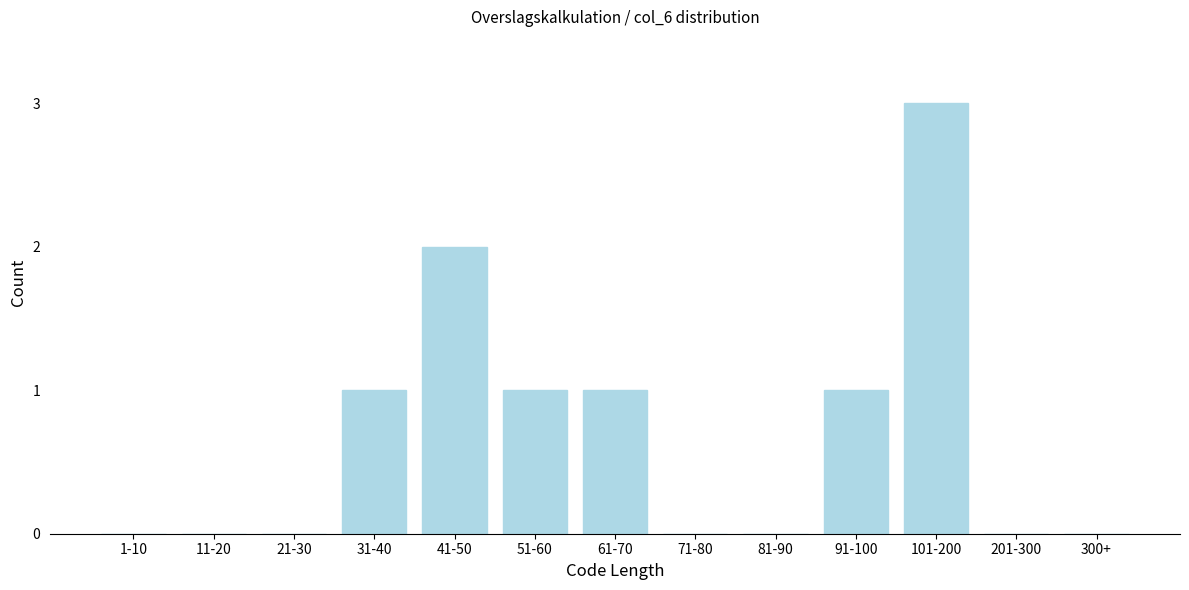

Reading right to left, transcribe all the data shown in this chart.

300+=0	201-300=0	101-200=3	91-100=1	81-90=0	71-80=0	61-70=1	51-60=1	41-50=2	31-40=1	21-30=0	11-20=0	1-10=0